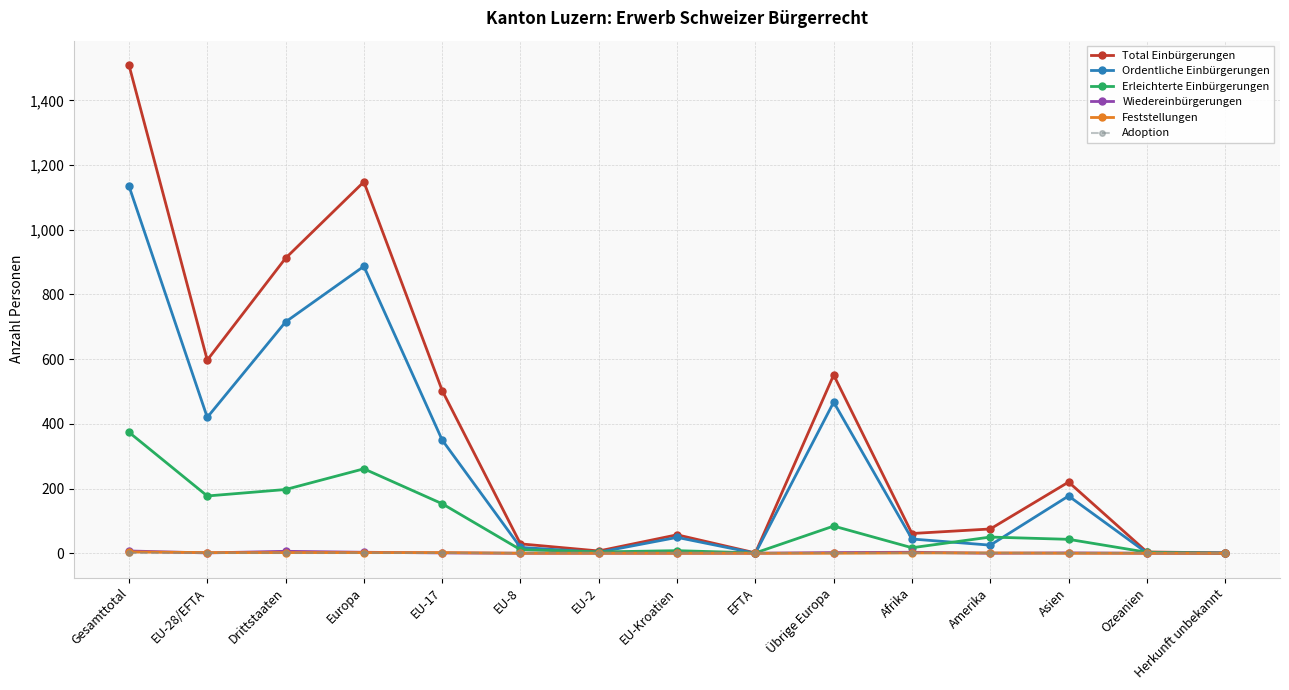

What position from the right is Herkunft unbekannt?

1